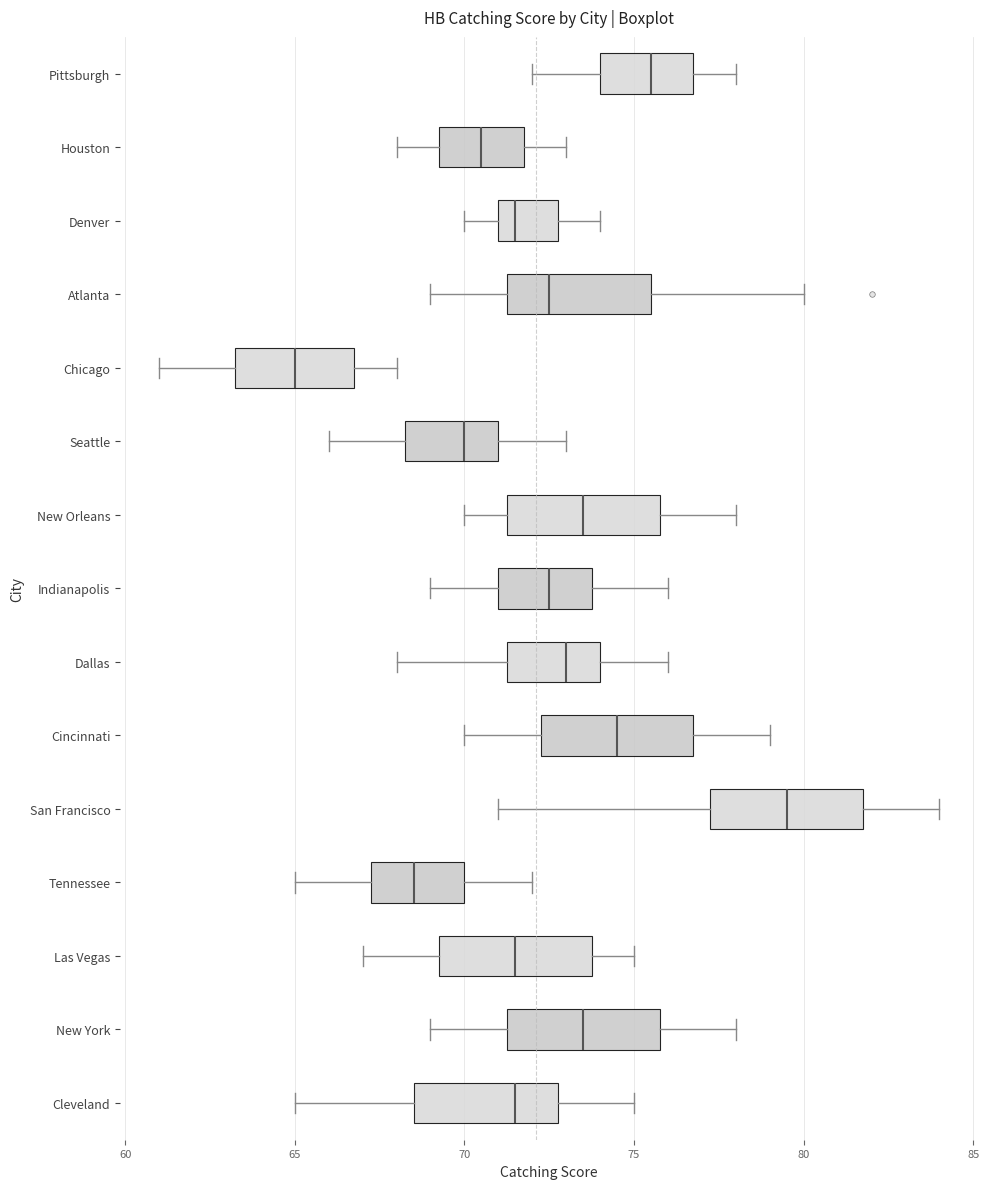

Which box's median line is the furthest to the left?

Chicago